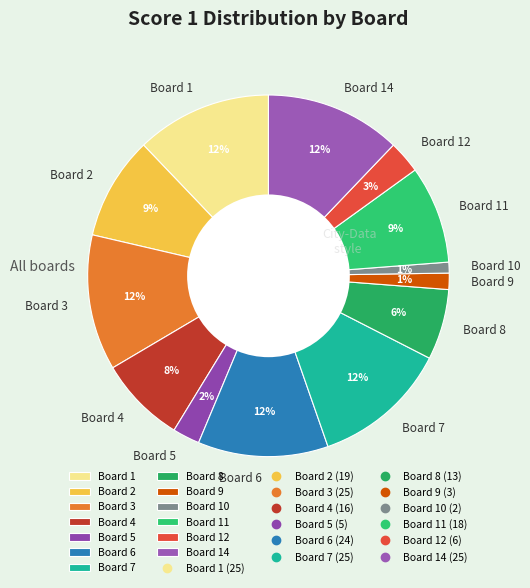

What percentage is the Board 12 slice, to the nearest percent?

3%